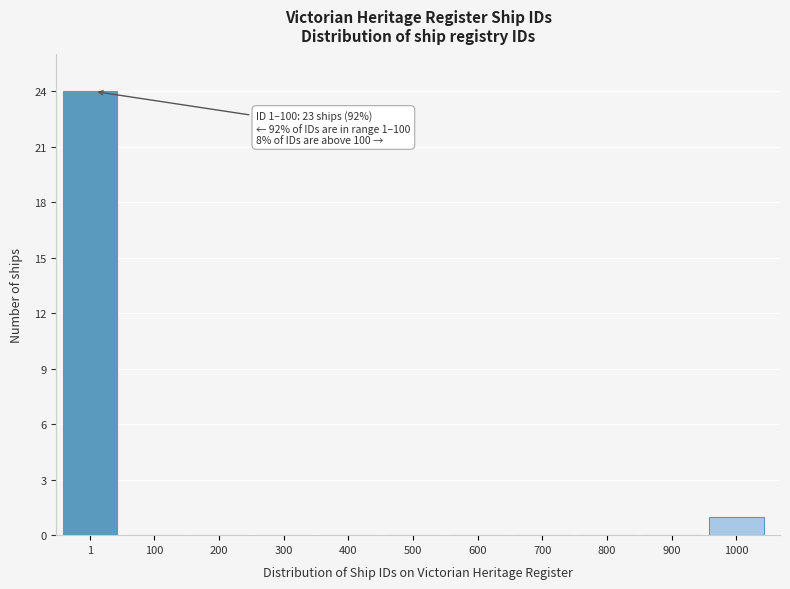

Reading right to left, list all the values displayed in this chart.

1000=1	900=0	800=0	700=0	600=0	500=0	400=0	300=0	200=0	100=0	1=24